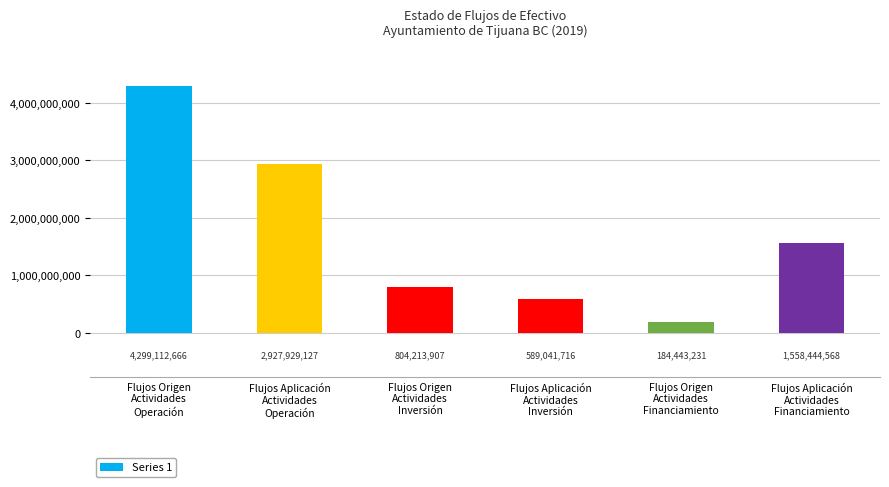

The chart shows a value of 804213907 at Flujos Origen
Actividades
Inversión. True or false?

True